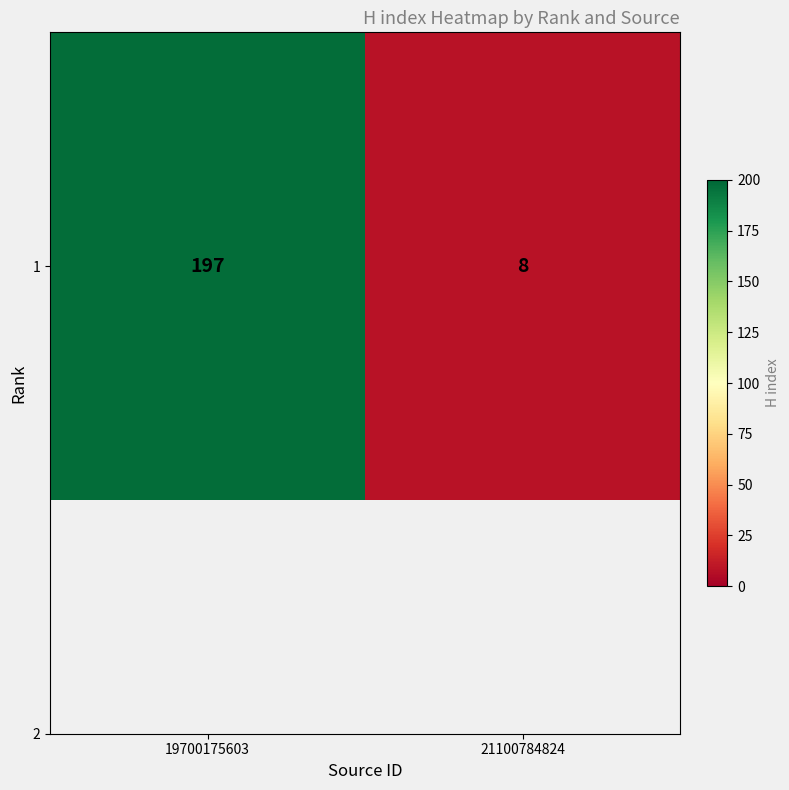

Count the values in the range 8 to 197.

2